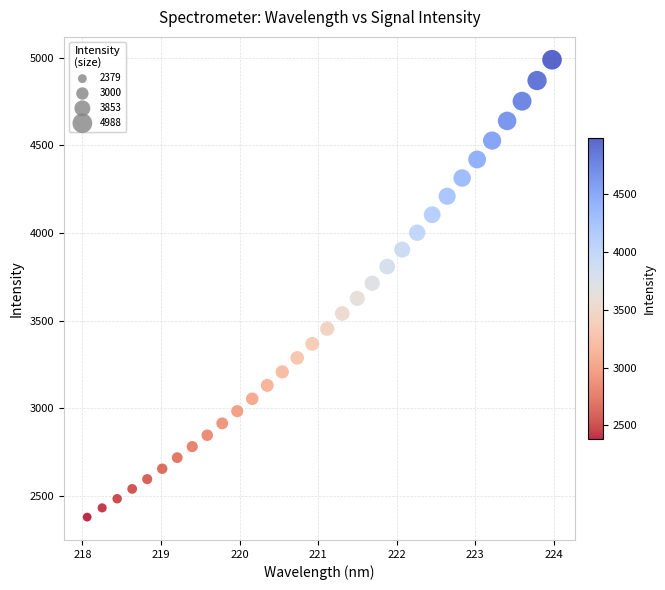

What is the range of X values (max minus min)?

5.9